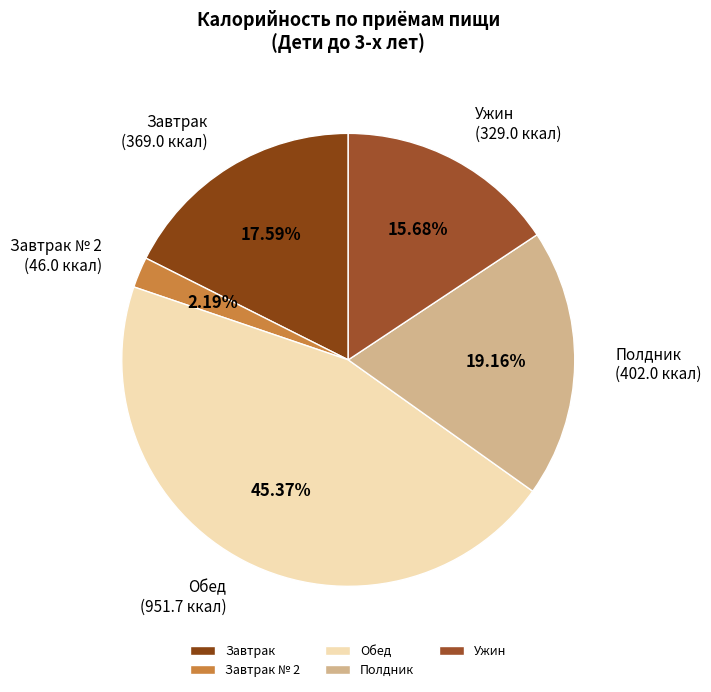

Which category has the smallest portion of the pie?

Завтрак № 2